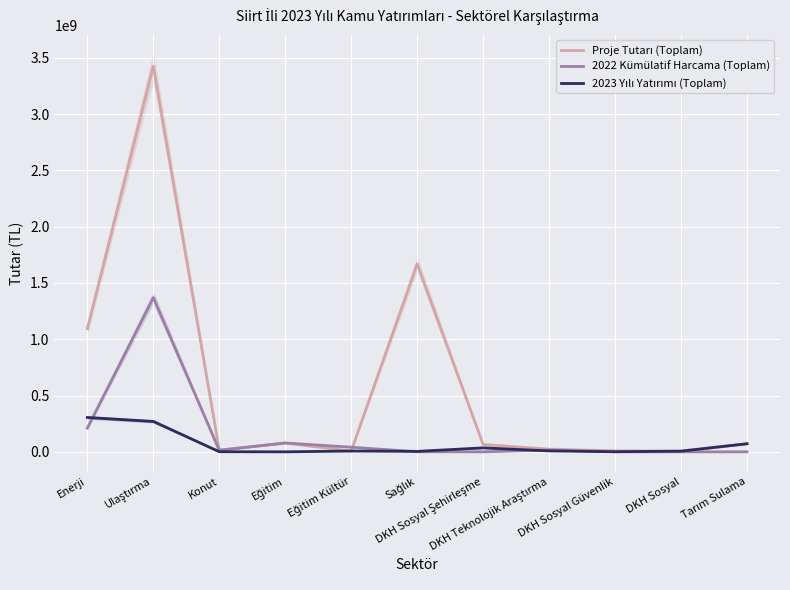

Reading right to left, list all the values displayed in this chart.

Proje Tutarı (Toplam): Tarım Sulama=71775000	DKH Sosyal=6000000	DKH Sosyal Güvenlik=8868000	DKH Teknolojik Araştırma=24000000	DKH Sosyal Şehirleşme=64885000	Sağlık=1668605662	Eğitim Kültür=6900000	Eğitim=78502000	Konut=15371000	Ulaştırma=3423593719	Enerji=1092820000
2022 Kümülatif Harcama (Toplam): Tarım Sulama=0	DKH Sosyal=0	DKH Sosyal Güvenlik=0	DKH Teknolojik Araştırma=16000000	DKH Sosyal Şehirleşme=0	Sağlık=634662	Eğitim Kültür=41000000	Eğitim=78500000	Konut=13471000	Ulaştırma=1368773662	Enerji=210820000
2023 Yılı Yatırımı (Toplam): Tarım Sulama=71775000	DKH Sosyal=6000000	DKH Sosyal Güvenlik=887000	DKH Teknolojik Araştırma=8000000	DKH Sosyal Şehirleşme=35200000	Sağlık=4018000	Eğitim Kültür=6900000	Eğitim=2000	Konut=1000000	Ulaştırma=270000000	Enerji=305000000